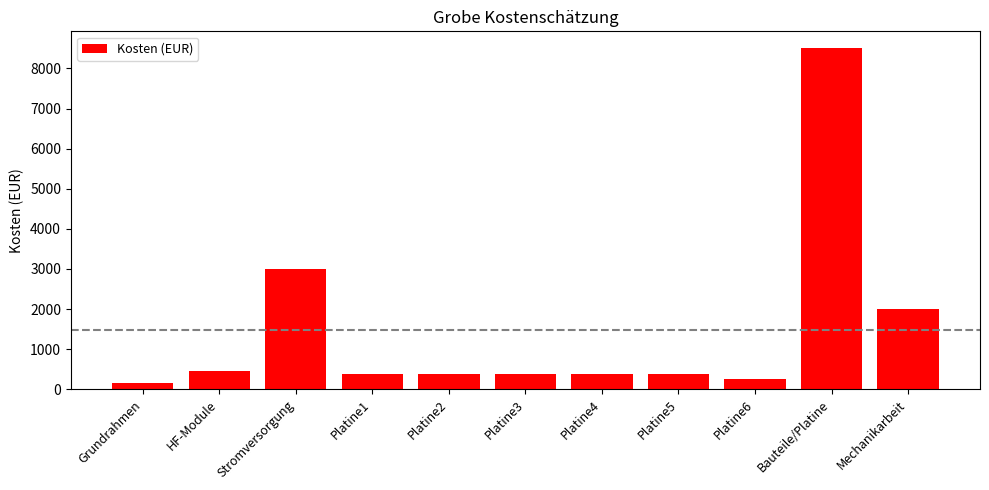

How many distinct data groups are displayed?

1